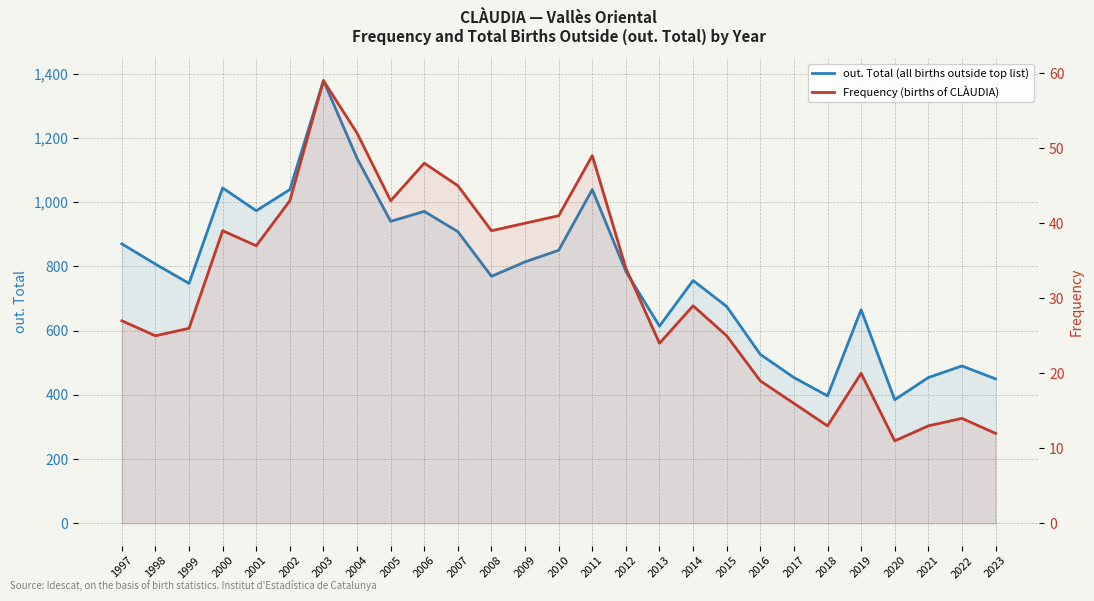

Between 2013 and 2014, which series saw the biggest shift?

out. Total (all births outside top list)